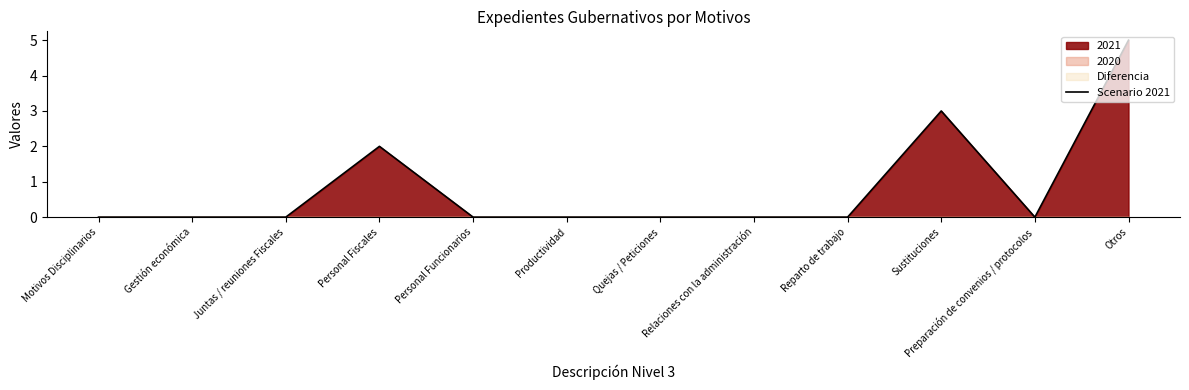

What is the sum of all values?

10